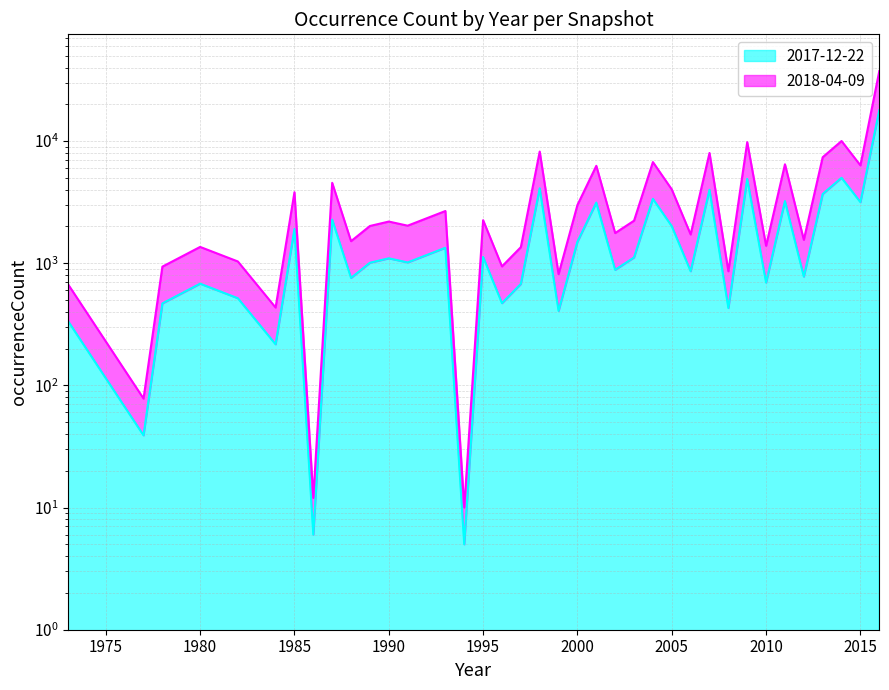

What is the difference between the 2018-04-09 values at 1998 and 1990?

6016